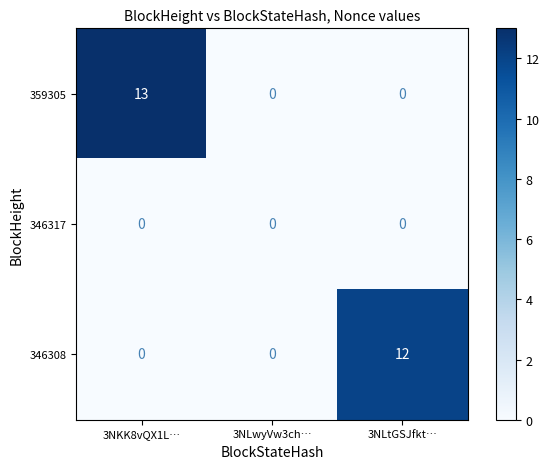

Which series has the largest total across all categories?

359305